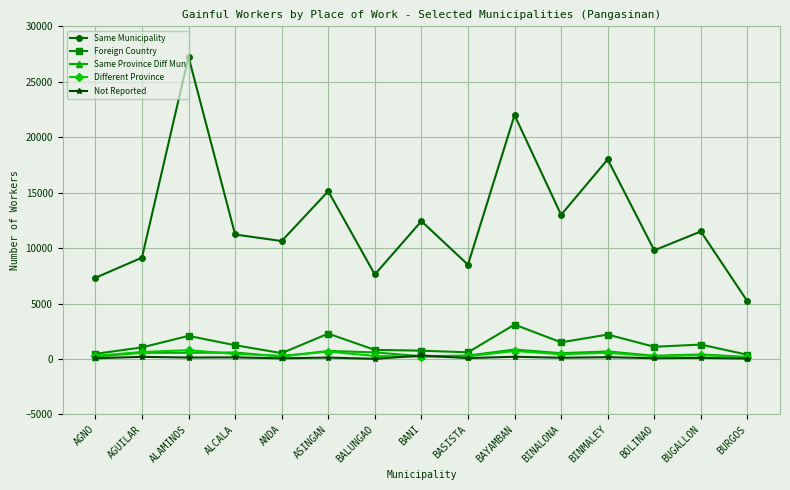

How many series are shown in this chart?

5